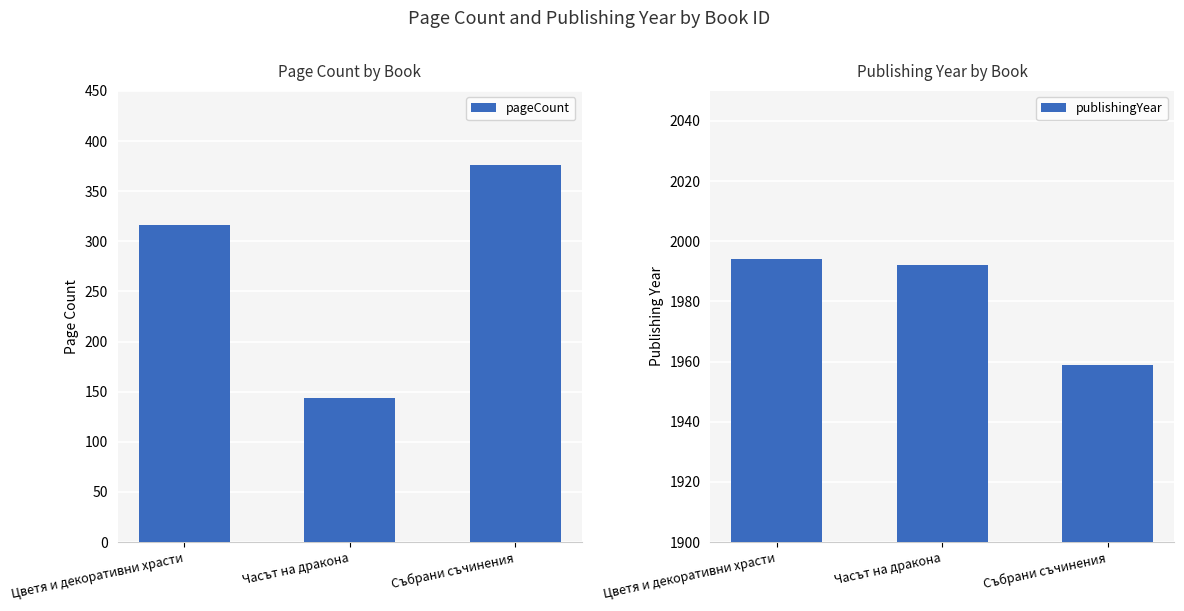

The publishingYear series shows 433 at Часът на дракона. True or false?

False